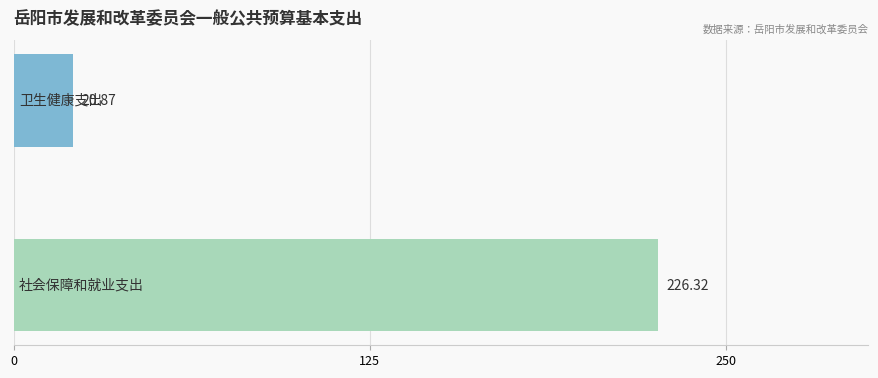

Count the number of values greater than 226.

1